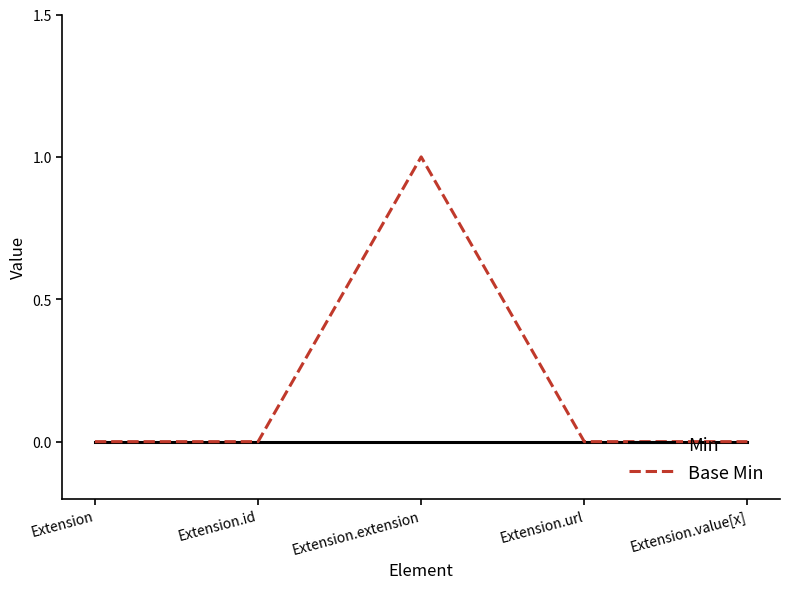

Which series has the largest total across all categories?

Base Min